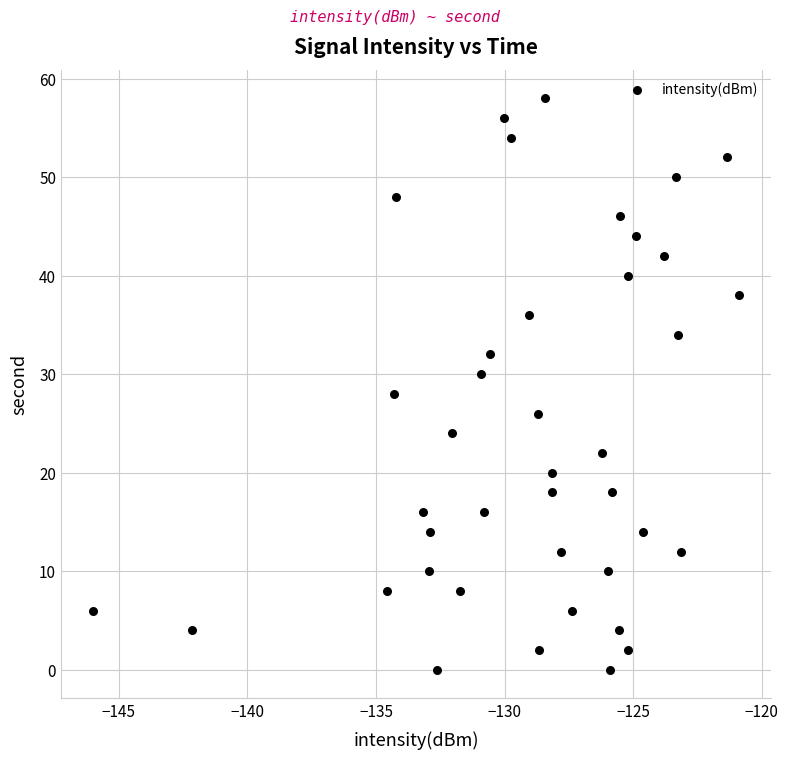

What is the range of Y values (max minus min)?

58